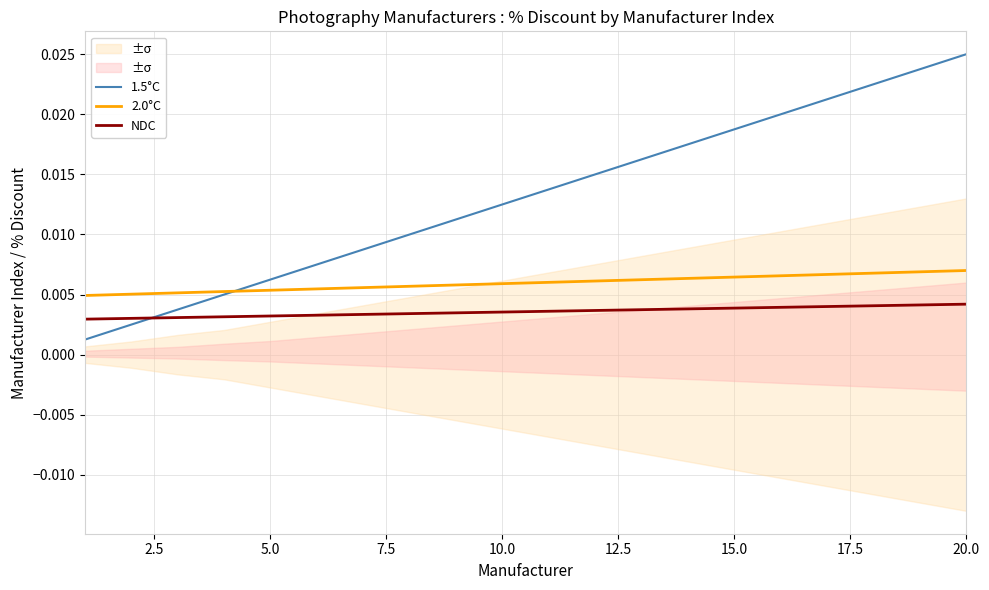

True or false: 1.5°C and NDC cross at least once.

True